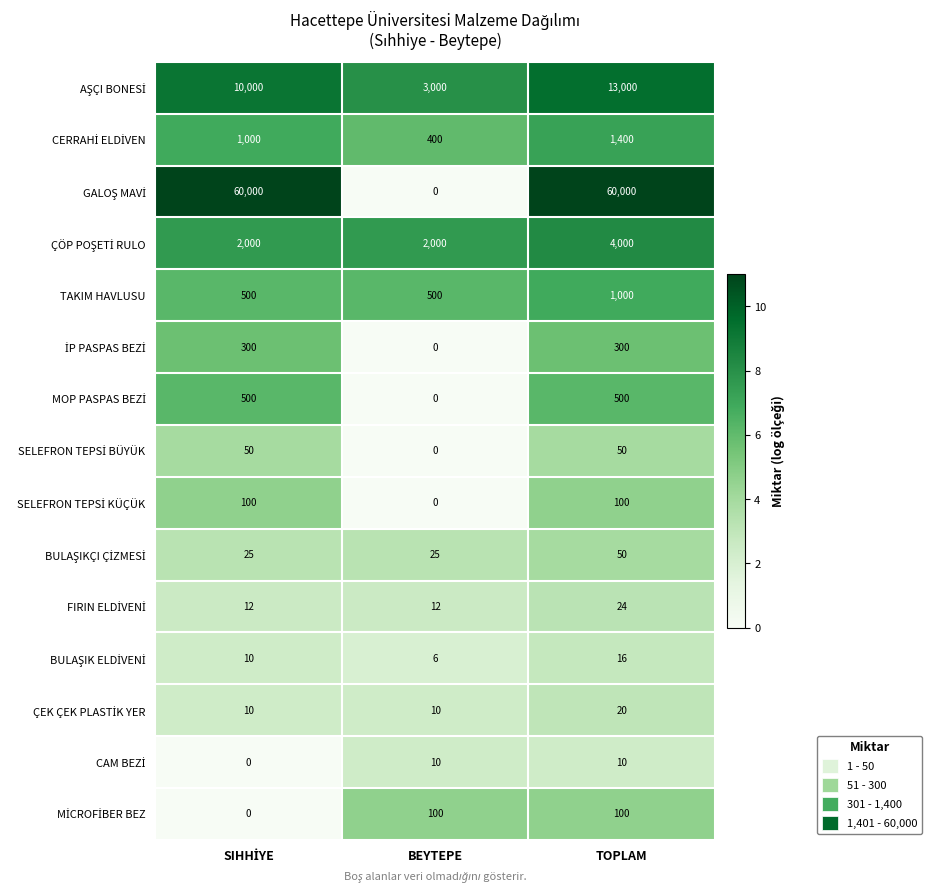

At which category is the sum across all series the highest?

TOPLAM